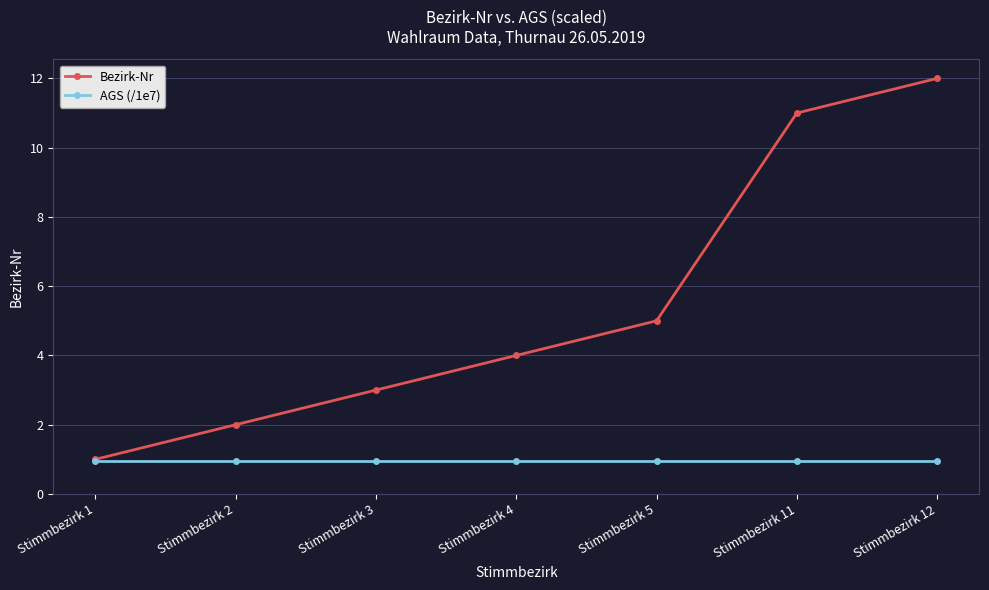

Which category has the highest value across all series?

Stimmbezirk 12